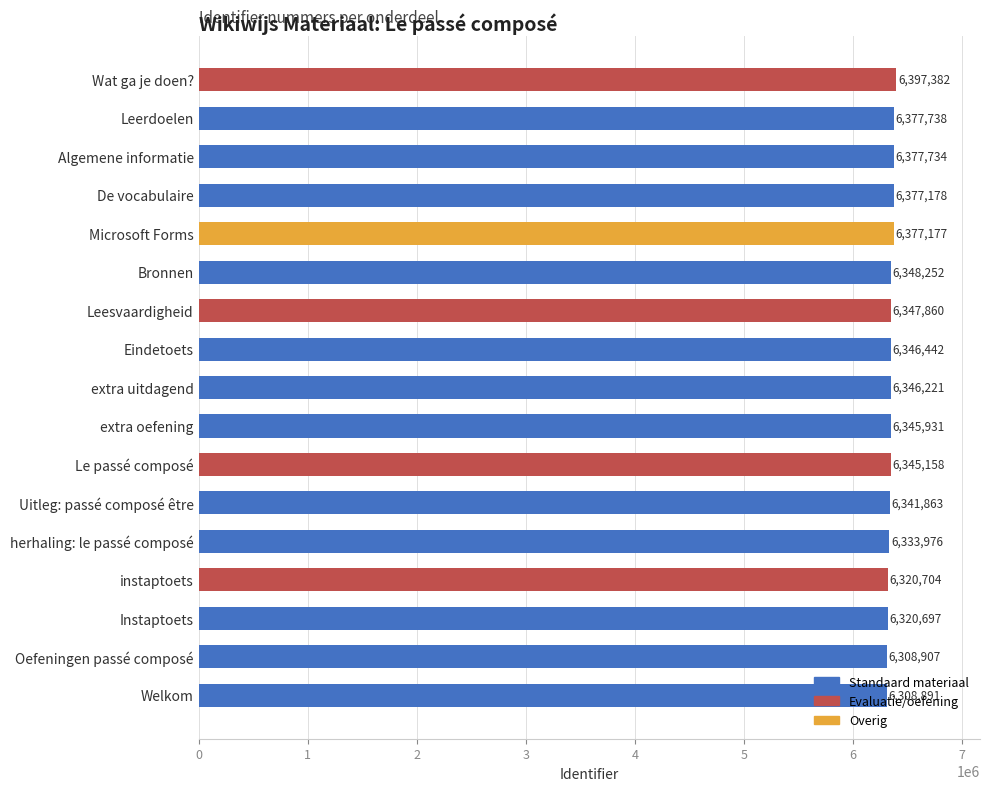

Approximately how many times larger is the value at instaptoets compared to Bronnen?

1.0